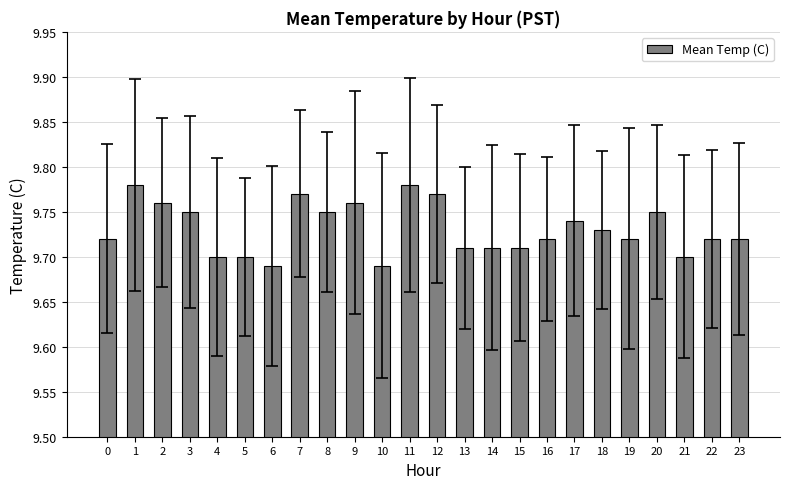

The value at 4 is 9.7. True or false?

True